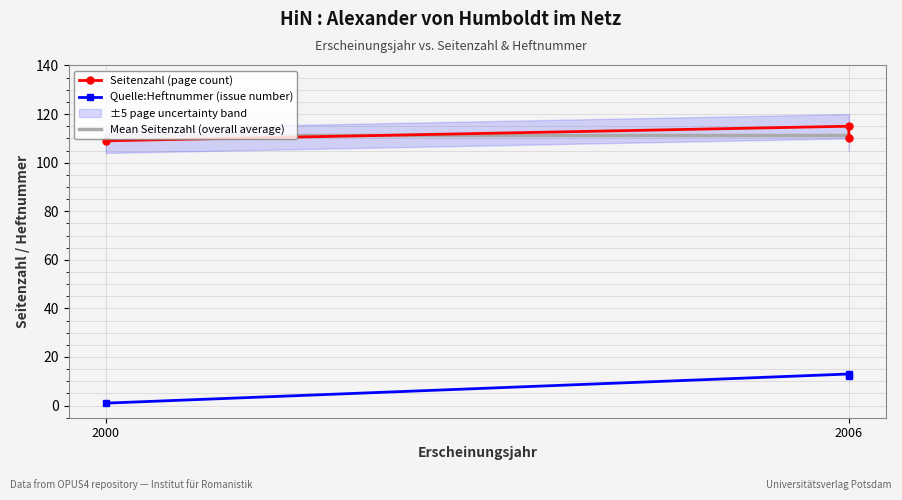

Reading left to right, list all the values displayed in this chart.

Seitenzahl (page count): 109.0	115.0	110.0
Quelle:Heftnummer (issue number): 1.0	13.0	12.0
Mean Seitenzahl (overall average): 111.3	111.3	111.3